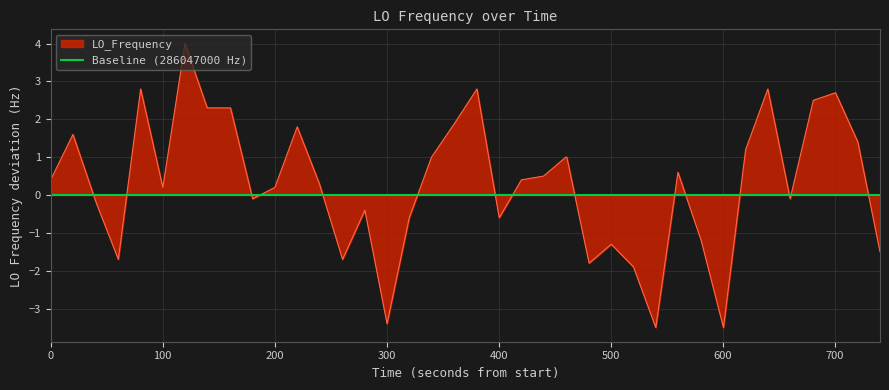

What is the difference between the maximum and minimum values?

7.5